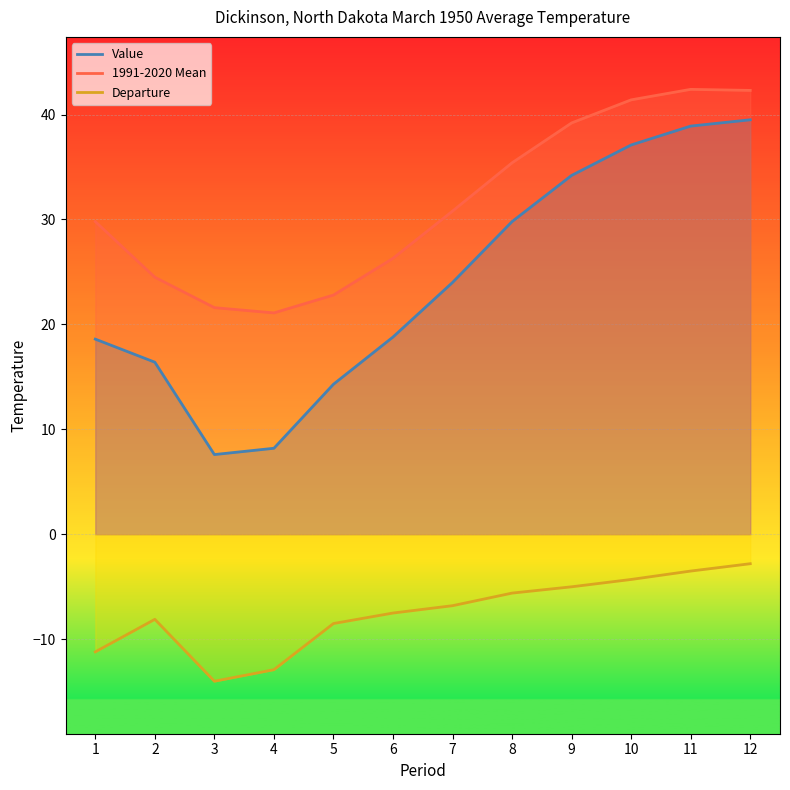

Which series has the largest total across all categories?

1991-2020 Mean